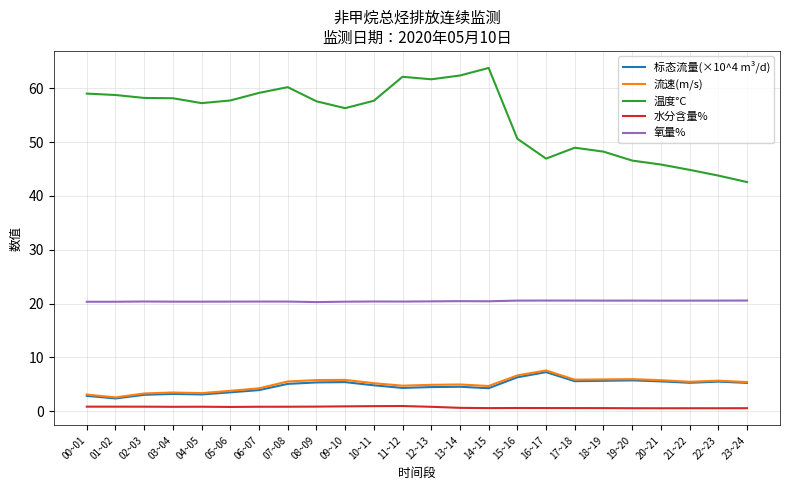

At how many categories does at least one series exceed 14?

24